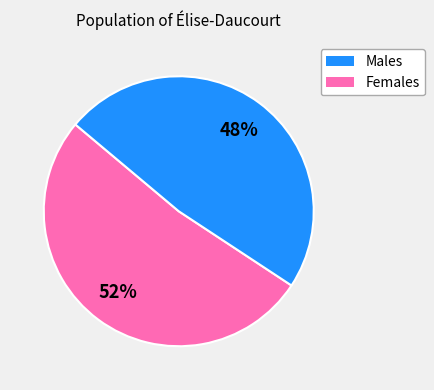

Approximately how many times larger is the value at Females compared to Males?

0.9